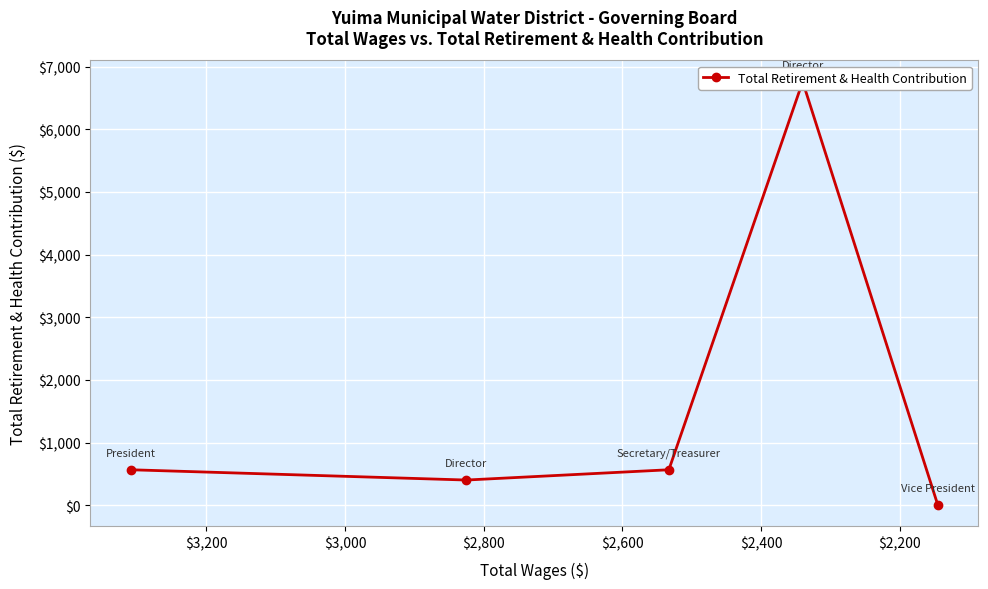

How many values exceed 566?

1